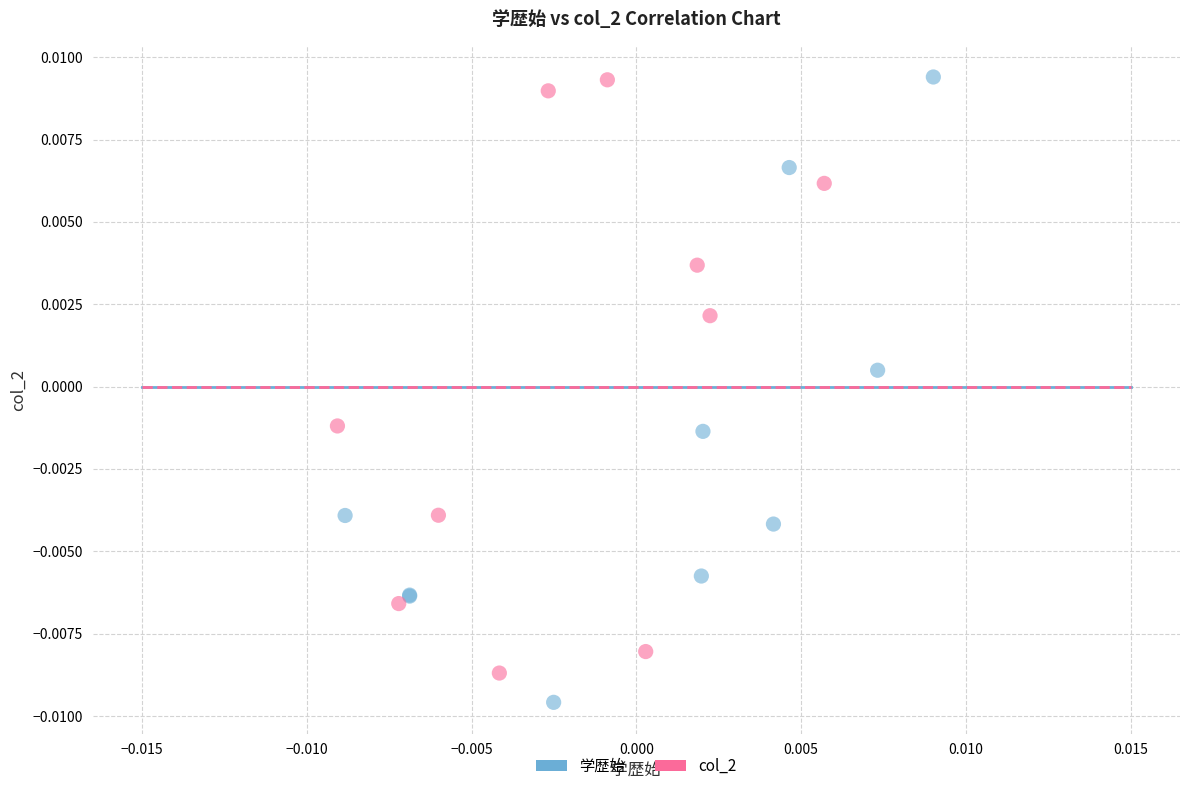

Which series has the widest spread of Y values?

学歴始